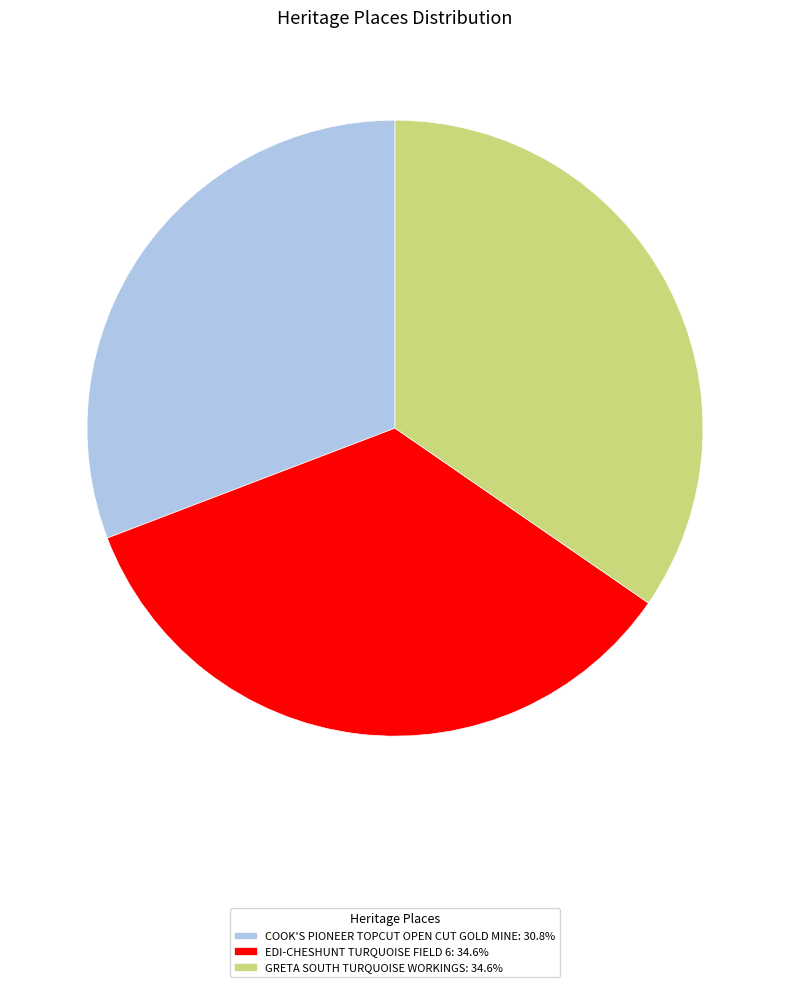

Combined, do EDI-CHESHUNT TURQUOISE FIELD 6: 34.6% and GRETA SOUTH TURQUOISE WORKINGS: 34.6% account for over 50%?

Yes